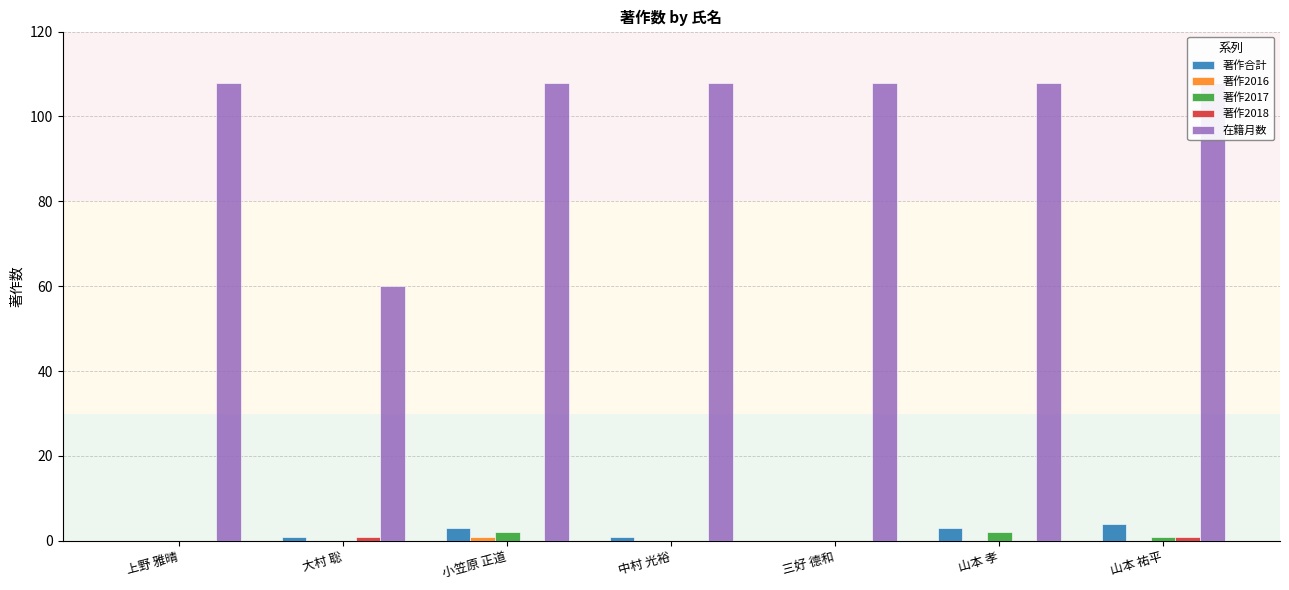

Rank the series at 山本 孝 from lowest to highest value.

著作2016, 著作2018, 著作2017, 著作合計, 在籍月数